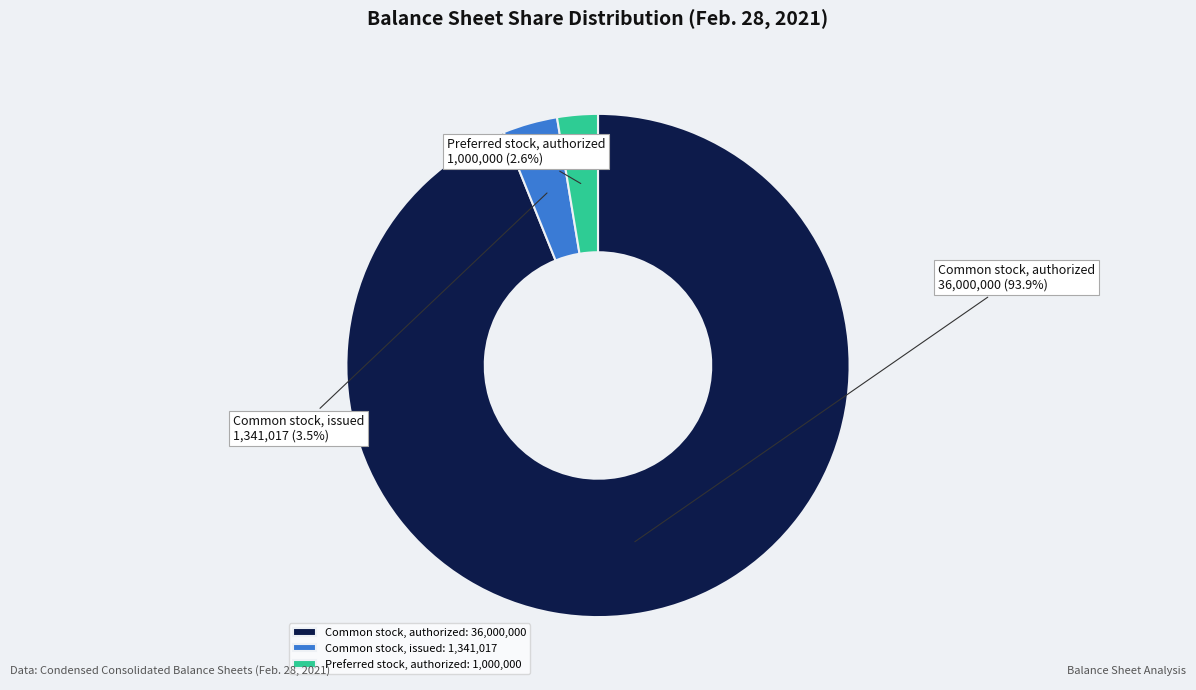

Which slice is the largest?

Common stock, authorized